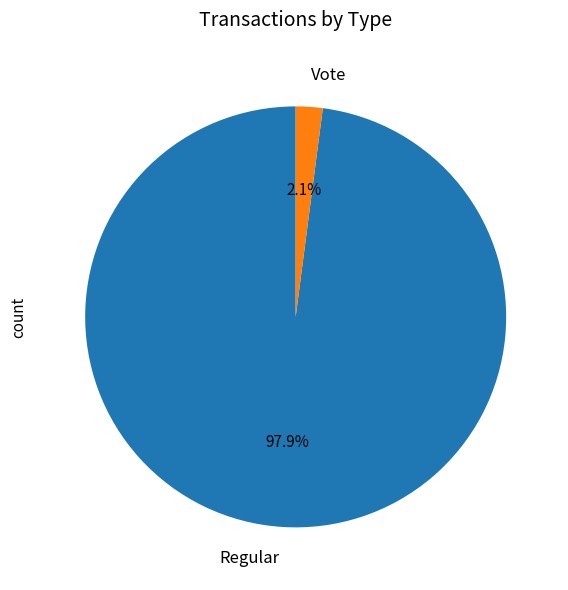

To the nearest percent, what is the combined percentage of Vote and Regular?

100%